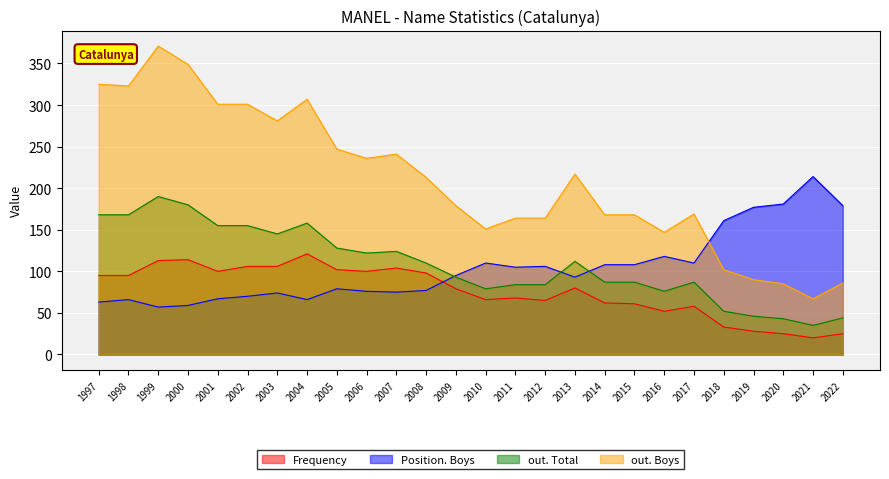

Which series has the widest spread of values?

out. Boys